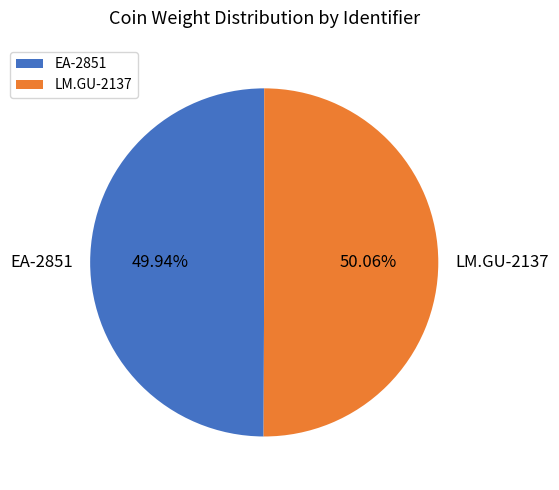

To the nearest percent, what portion does EA-2851 represent?

50%